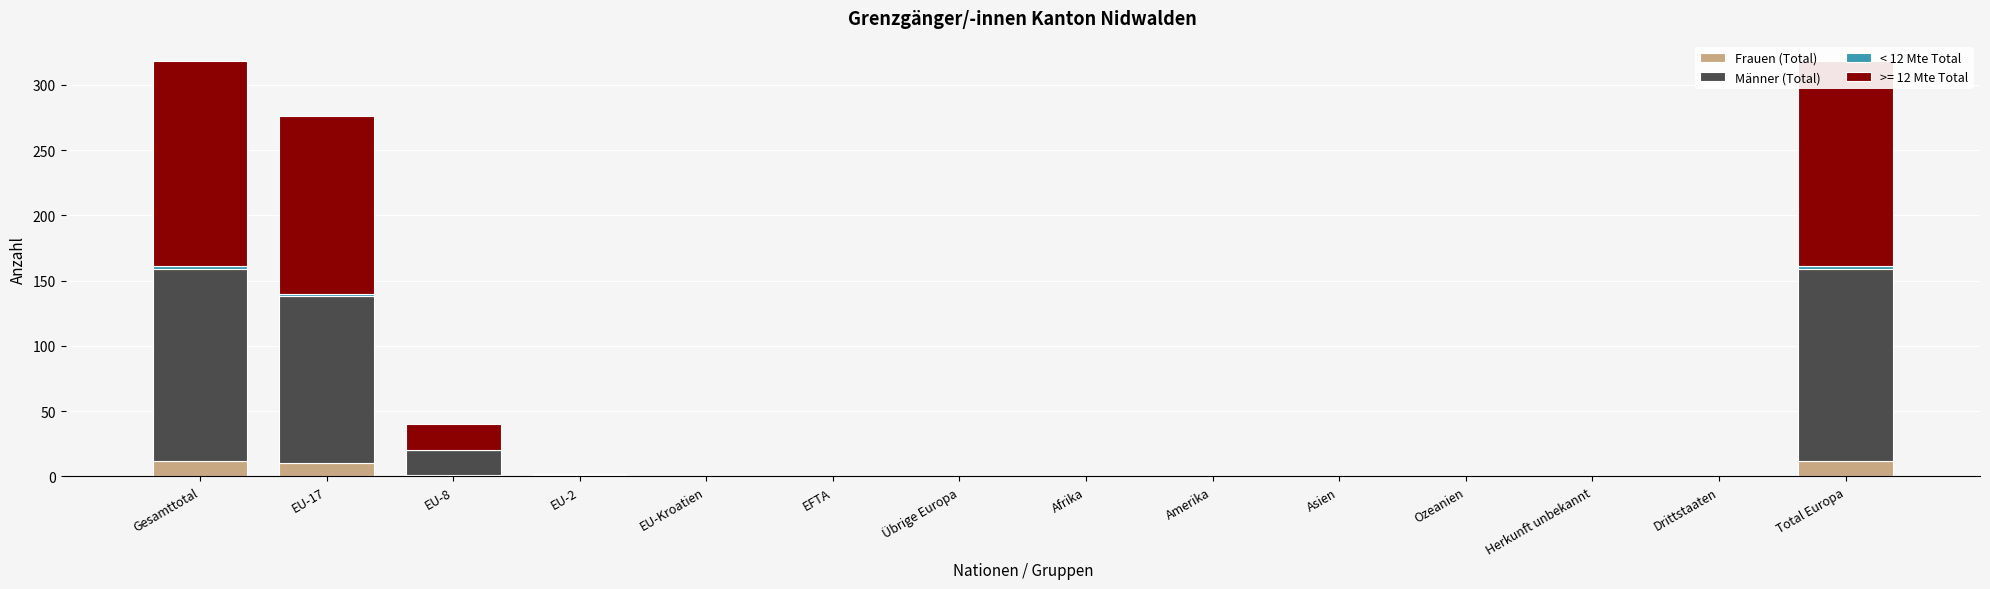

Which series has the widest spread of values?

Männer (Total)